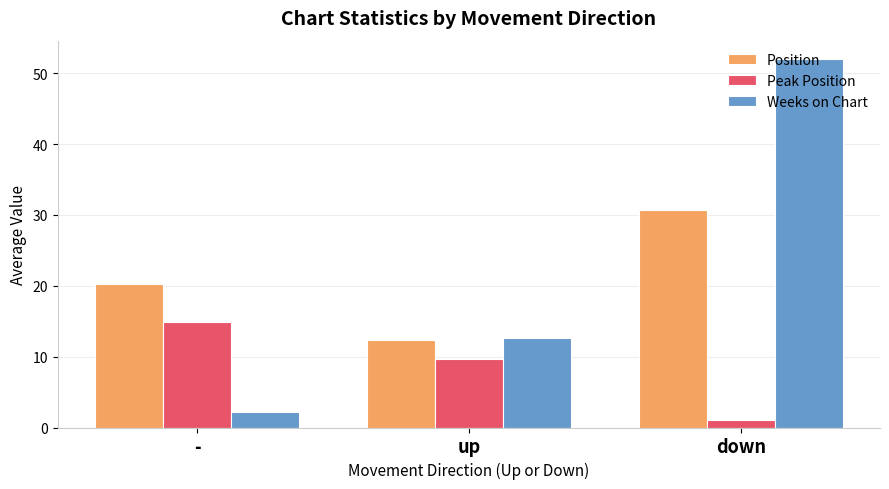

What are all the series names shown in the legend?

Position, Peak Position, Weeks on Chart